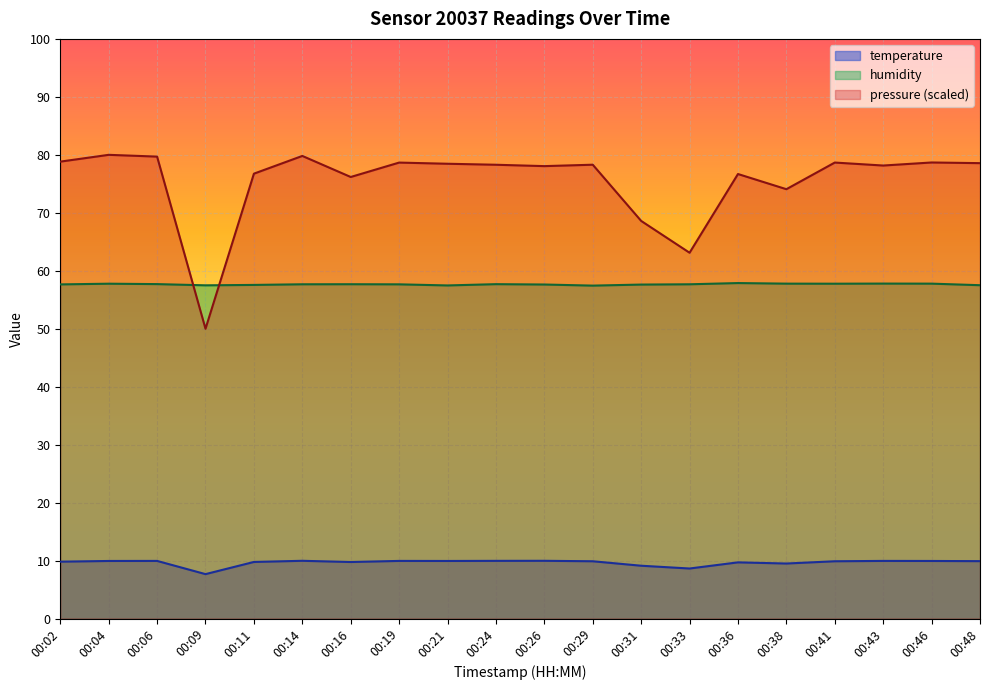

Reading left to right, extract all data points from this chart.

temperature: 9.8	9.9	9.9	7.7	9.8	10.0	9.8	9.9	9.9	10.0	10.0	9.9	9.1	8.6	9.7	9.5	9.9	9.9	9.9	9.9
humidity: 57.6	57.8	57.7	57.5	57.6	57.7	57.7	57.7	57.5	57.7	57.6	57.4	57.6	57.7	57.9	57.8	57.8	57.8	57.8	57.5
pressure: 78.8	80.0	79.7	50.0	76.8	79.8	76.2	78.7	78.5	78.3	78.1	78.3	68.6	63.1	76.7	74.1	78.7	78.2	78.7	78.6